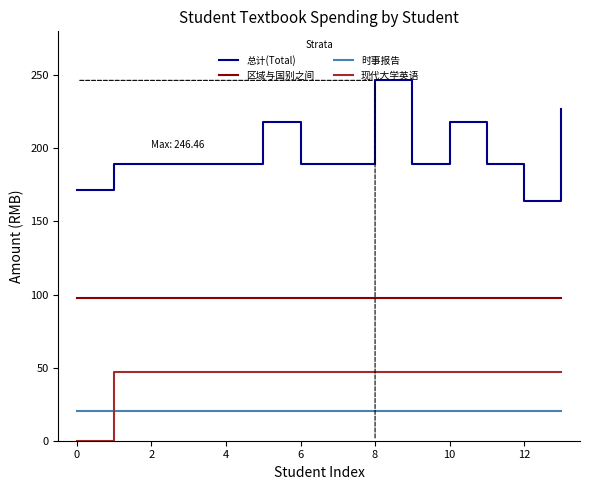

Which series has the widest spread of values?

总计(Total)